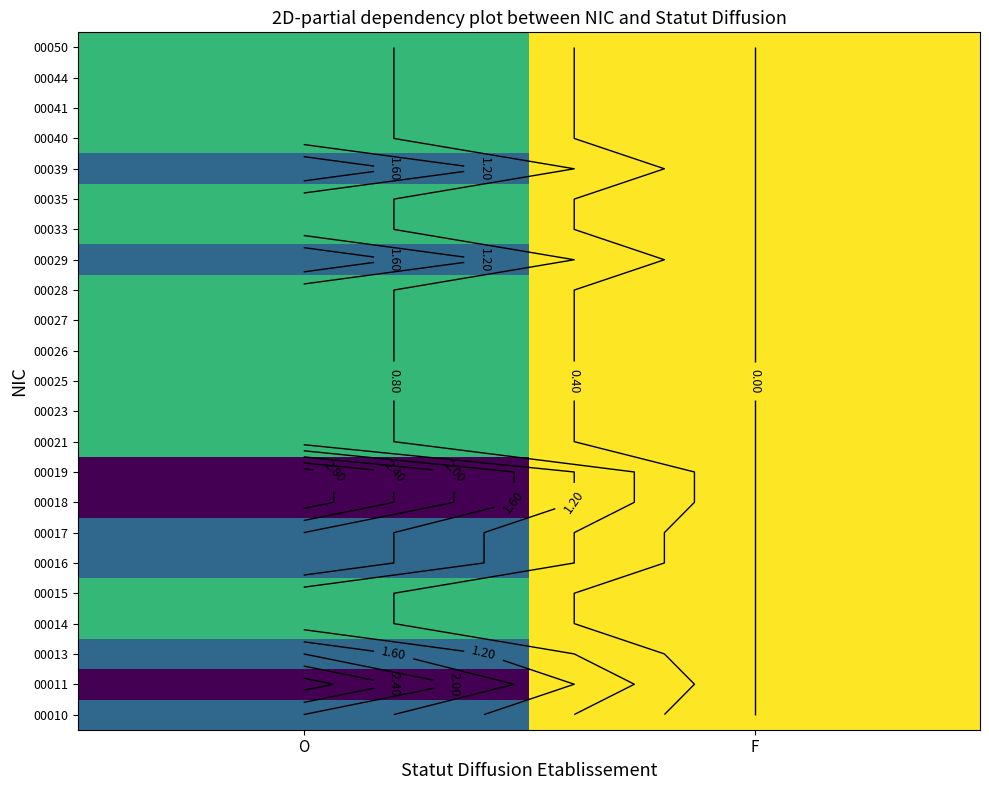

How many categories are shown in the chart?

2